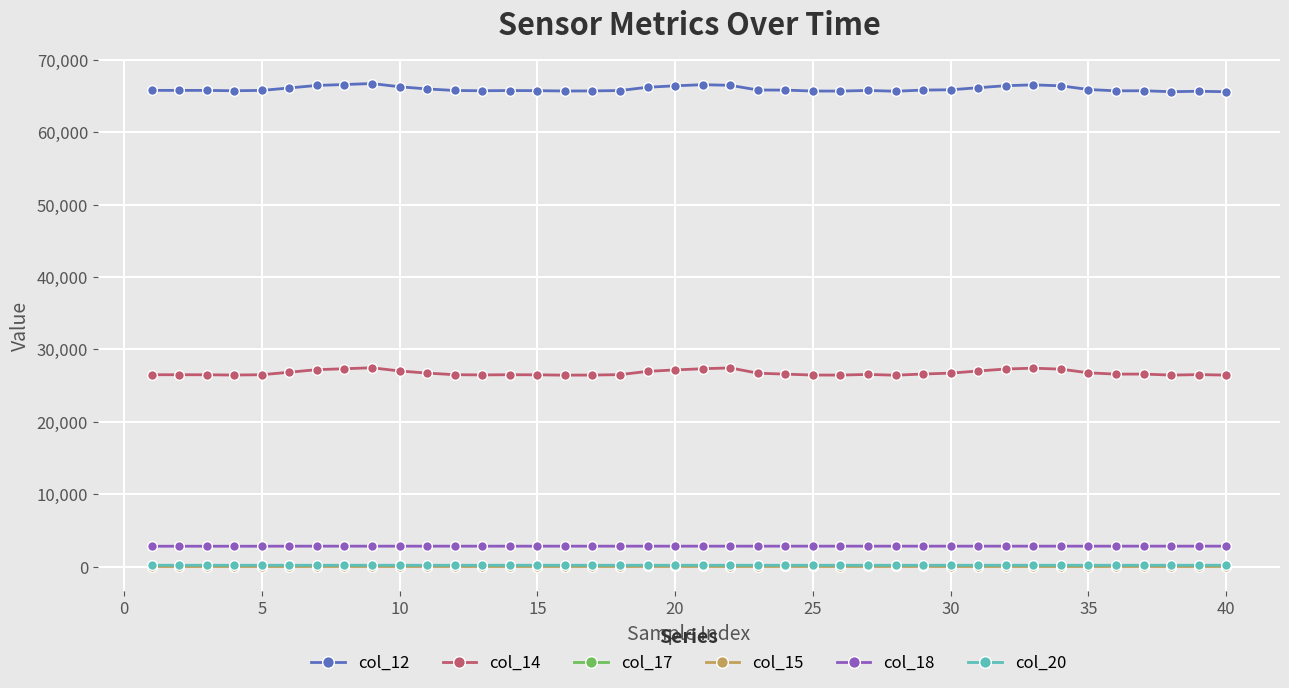

True or false: col_14 and col_15 cross at least once.

False